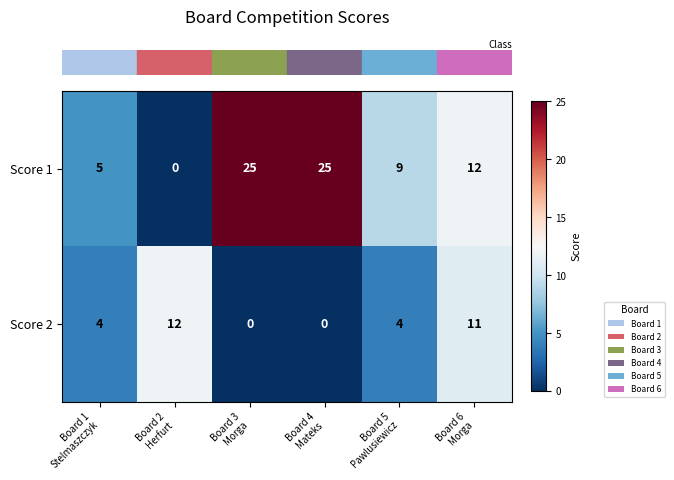

What is the maximum value for Score 1?

25